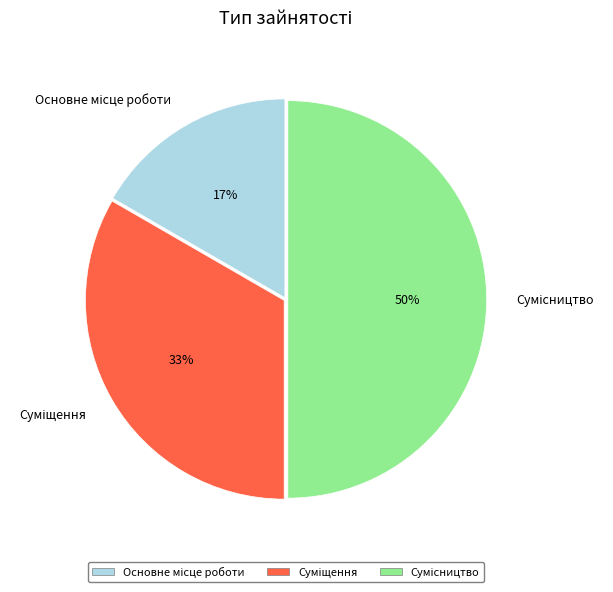

To the nearest percent, what is the difference between the largest and smallest slice percentages?

33%